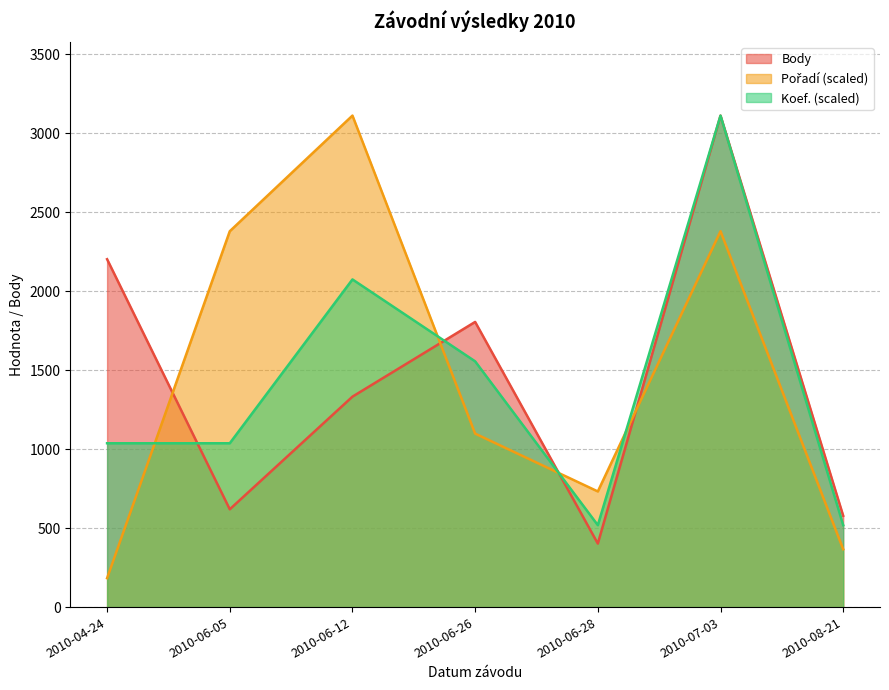

List the series in order of their peak value, lowest first.

Body, Pořadí, Koef.